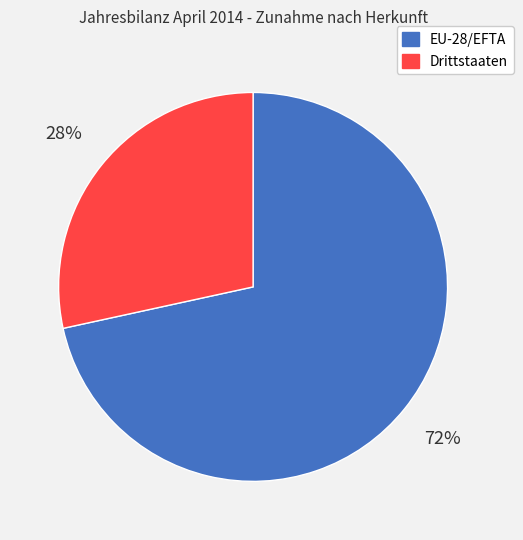

Does Drittstaaten account for over 50% of the chart?

No